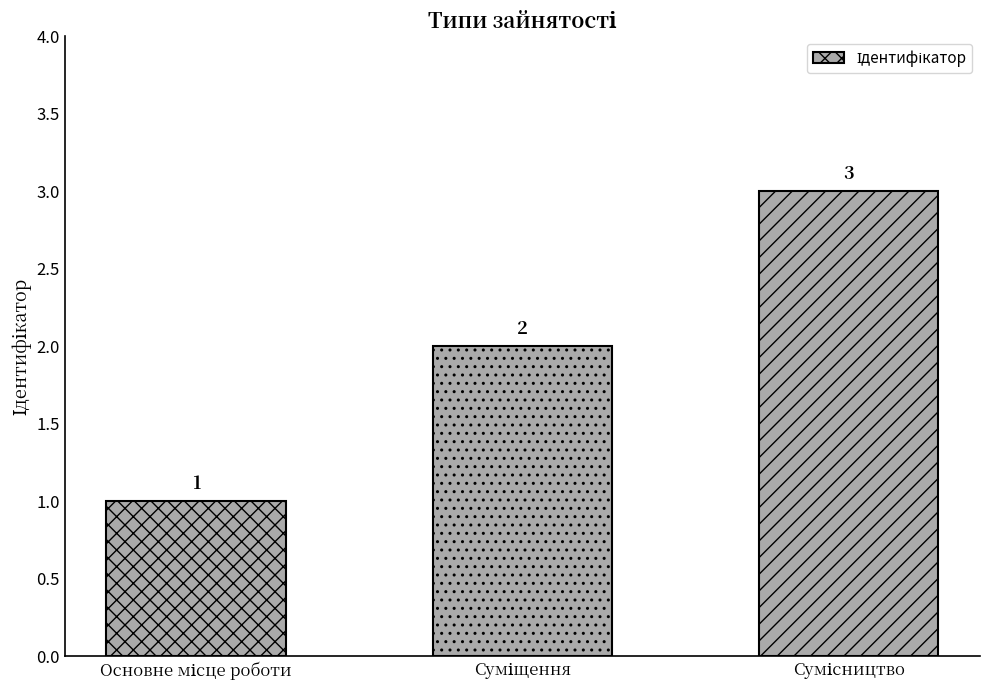

What is the greatest value displayed?

3